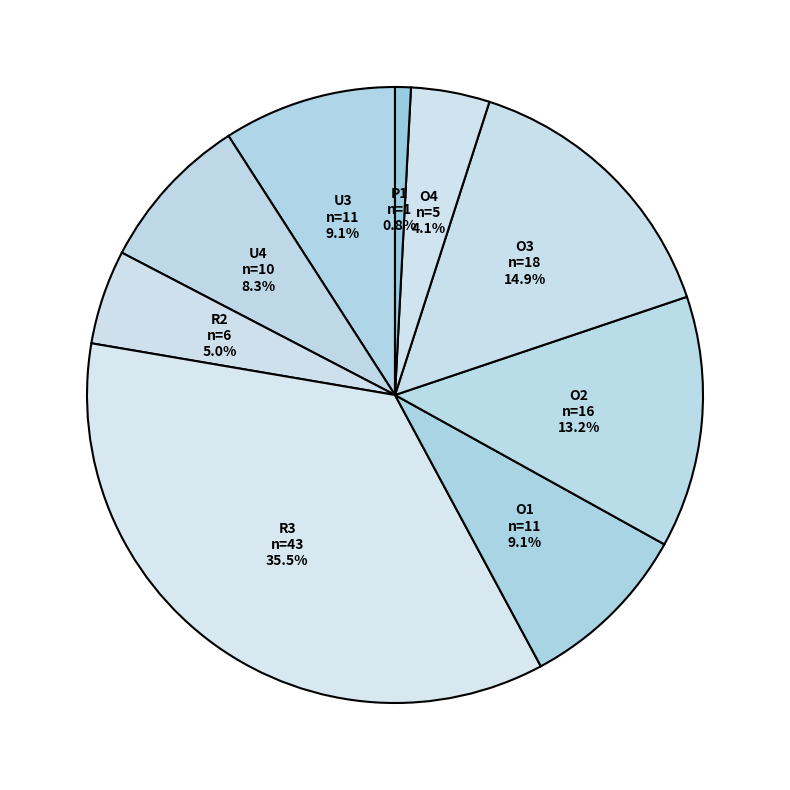

How many segments does this pie chart have?

9